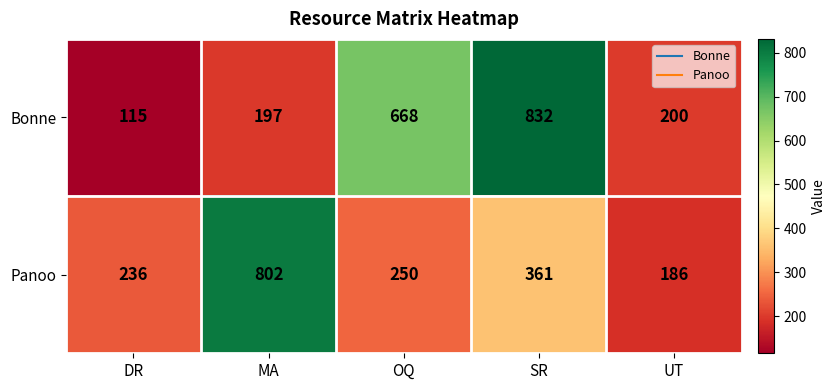

What value does the Panoo series have at MA, to the nearest 100?

800